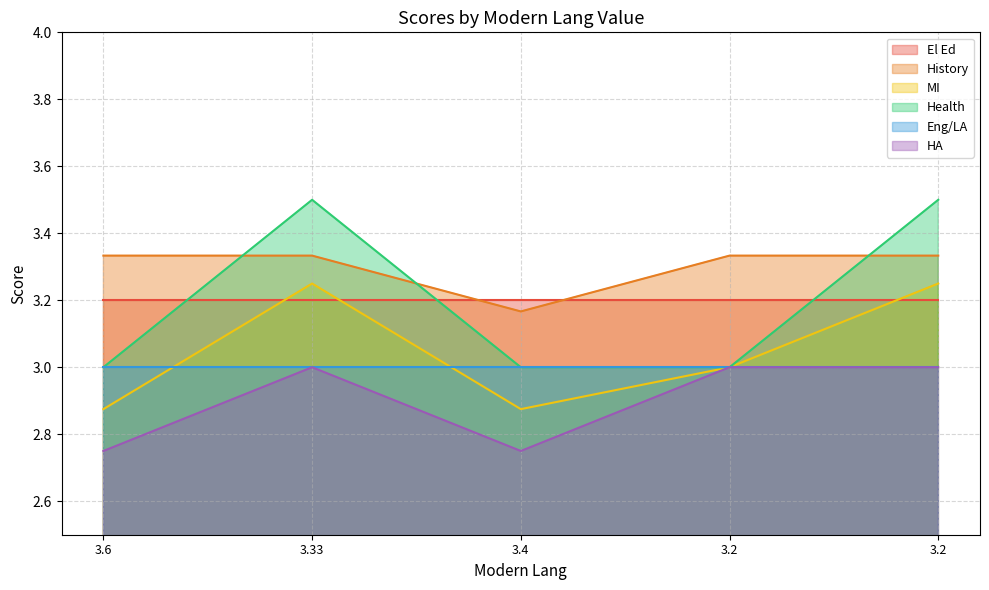

What is the value of the History point at the 5th from the left?

3.3